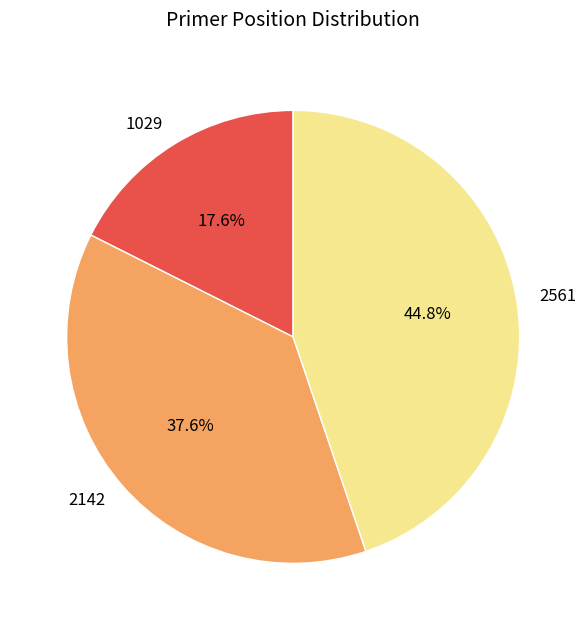

What is the ratio of the value at 2142 to the value at 1029?

2.1